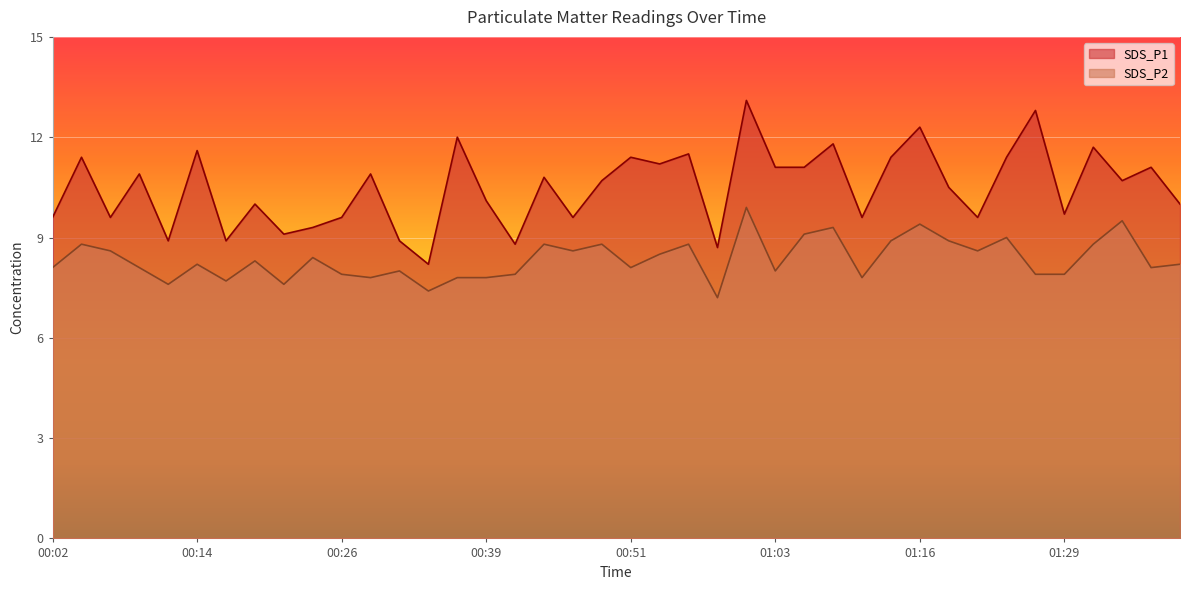

List the labels in order of SDS_P1 value, largest first.

01:01, 01:26, 01:16, 00:36, 01:08, 01:31, 00:14, 00:56, 00:04, 00:51, 01:13, 01:24, 00:53, 01:03, 01:06, 01:36, 00:09, 00:29, 00:44, 00:48, 01:34, 01:18, 00:39, 00:19, 01:39, 01:29, 00:02, 00:07, 00:26, 00:46, 01:11, 01:21, 00:24, 00:21, 00:12, 00:17, 00:31, 00:41, 00:58, 00:34